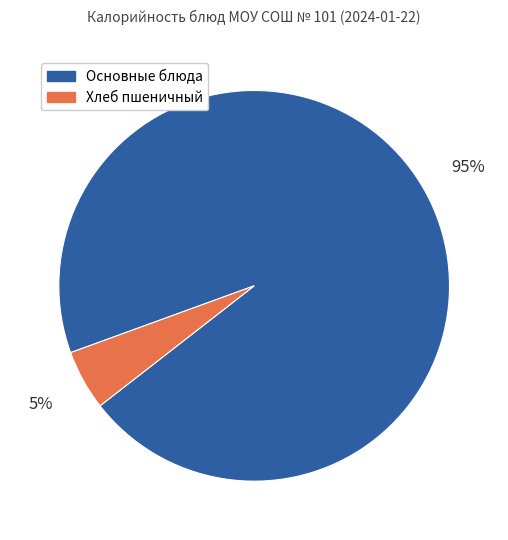

Count the number of slices in the pie.

2